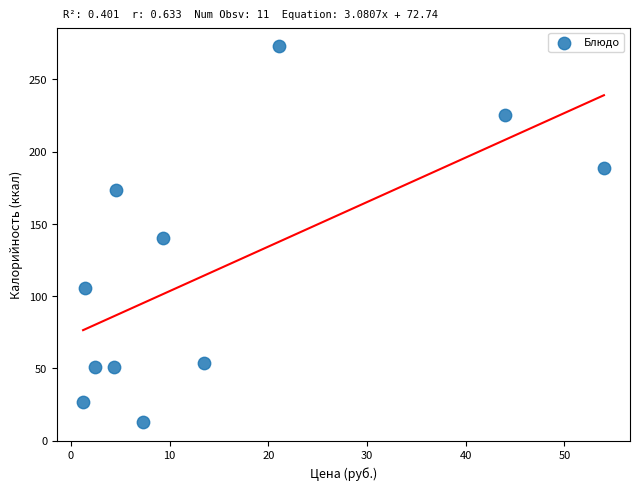

What is the average Y value?

118.5